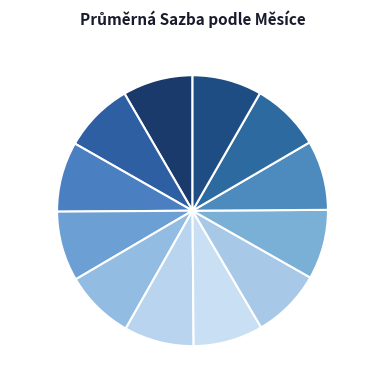

Is it true that únor is 15% of the pie?

False